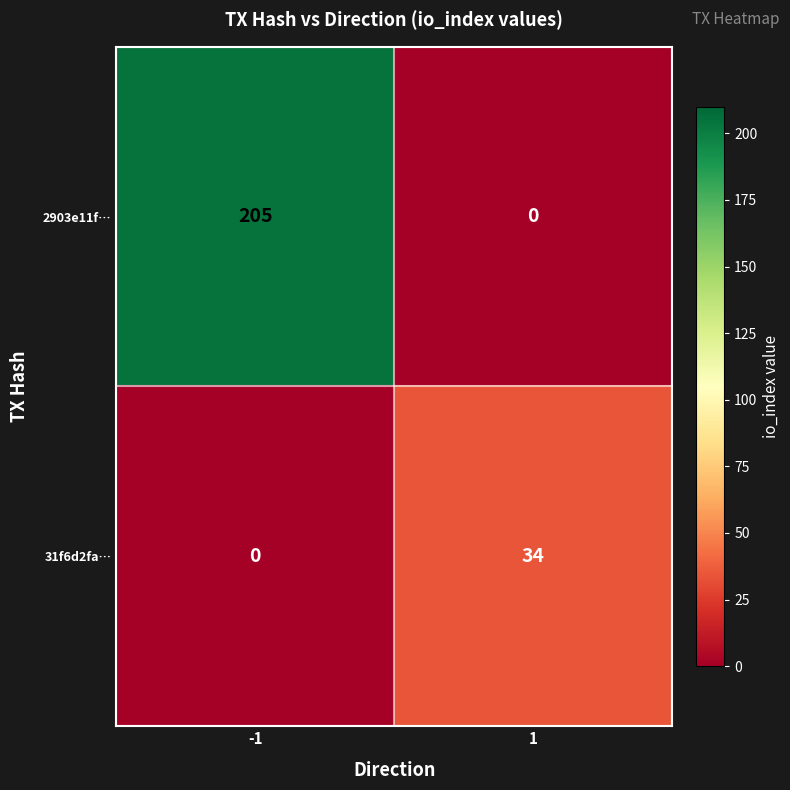

What is the total value across all series at -1?

205